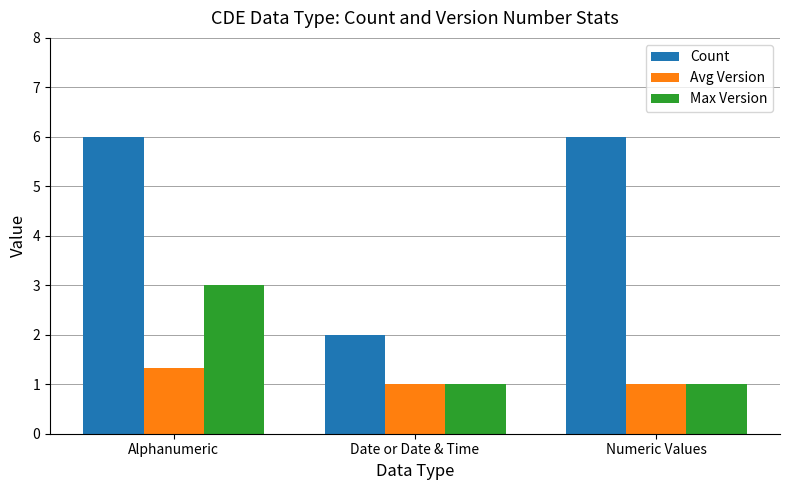

How many series are shown in this chart?

3